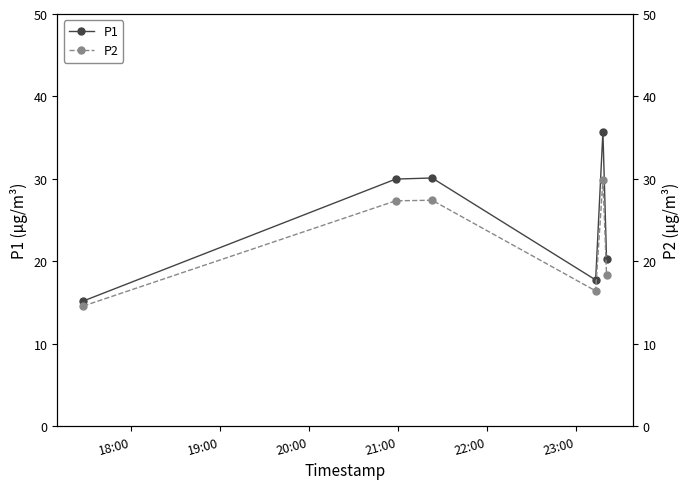

What is the value of the P1 point at the 6th from the left?

20.2